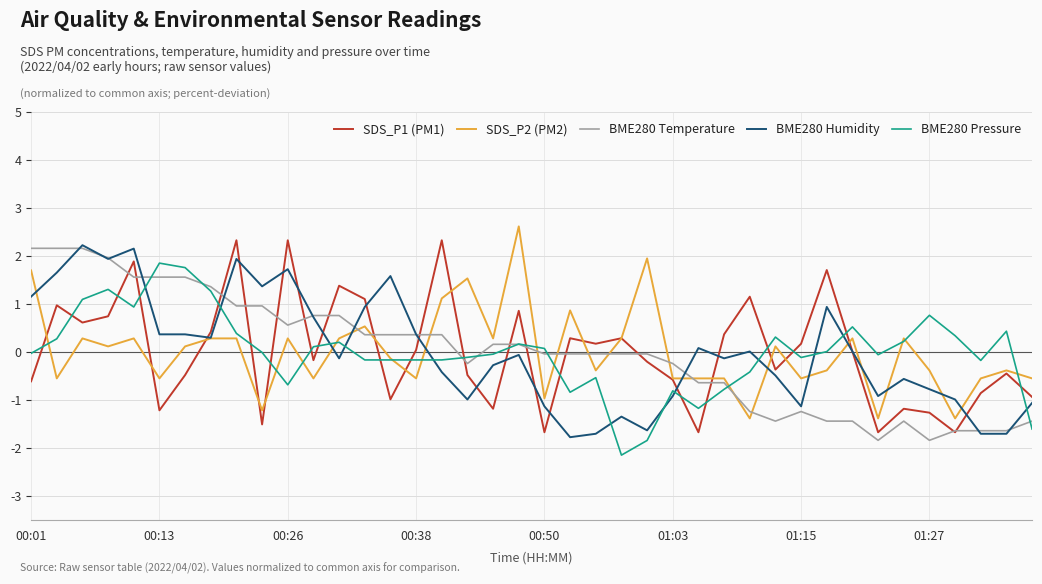

What is the minimum value shown in the chart?

-2.1